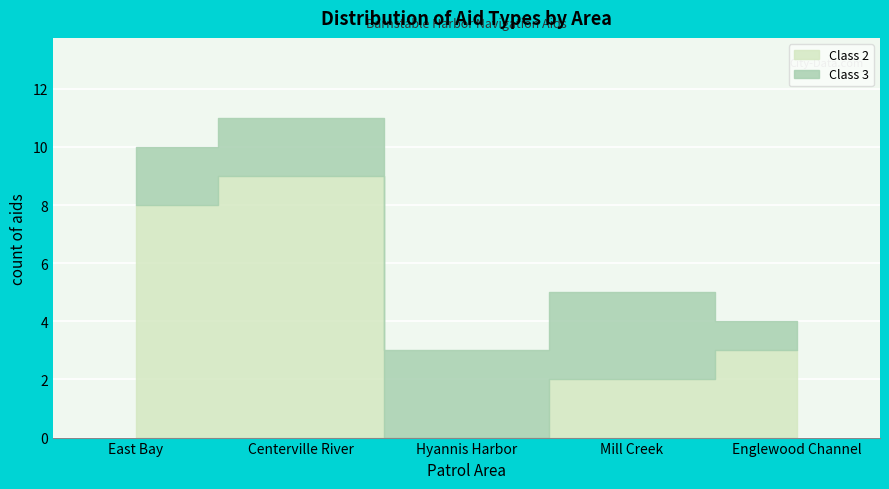

What is the total value across all series at Englewood Channel?

4